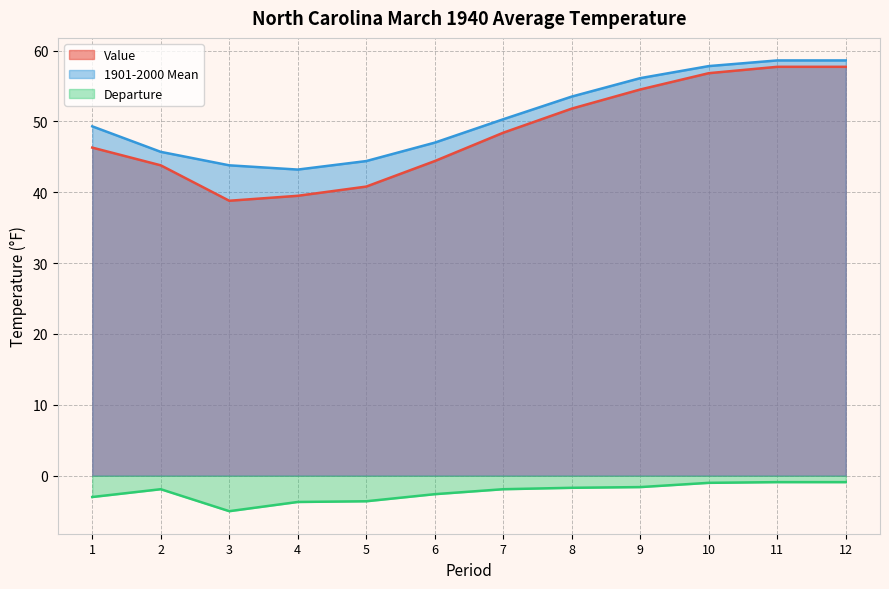

Which category has the lowest value across all series?

3